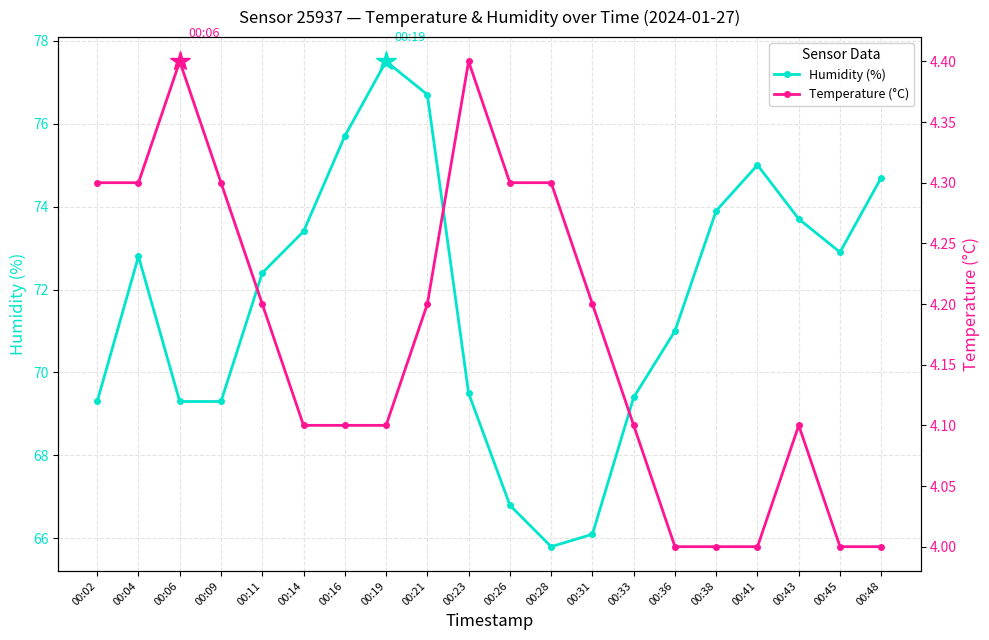

How many lines are shown in the chart?

2